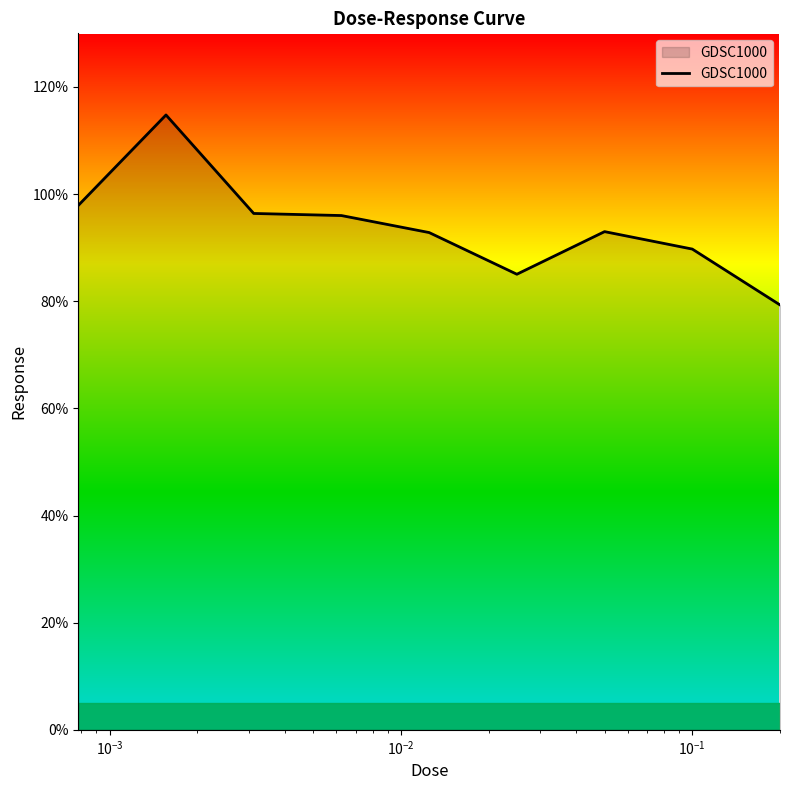

What is the maximum value shown in the chart?

114.8